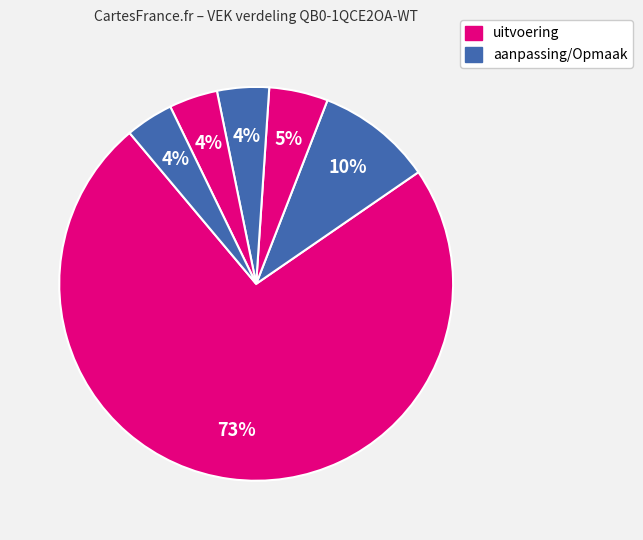

How many slices are in this pie chart?

6